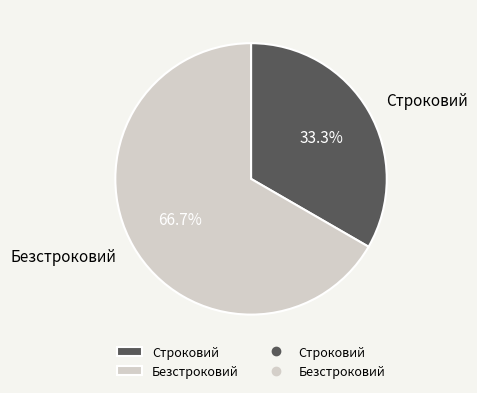

What is the ratio of the value at Строковий to the value at Безстроковий?

0.5